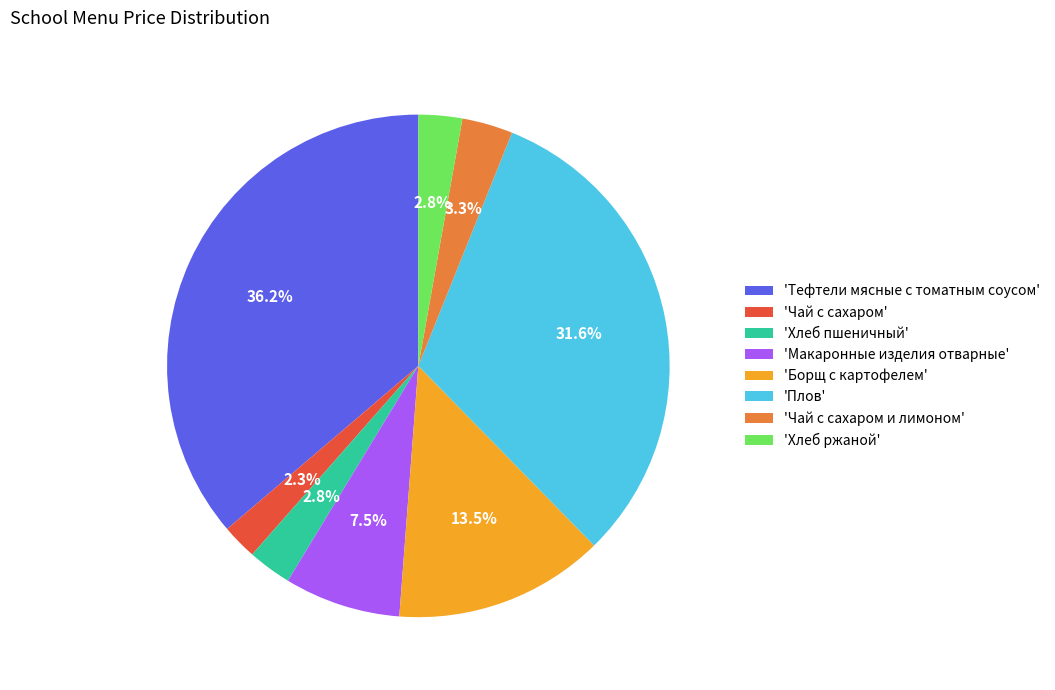

Which category has the smallest portion of the pie?

'Чай с сахаром'